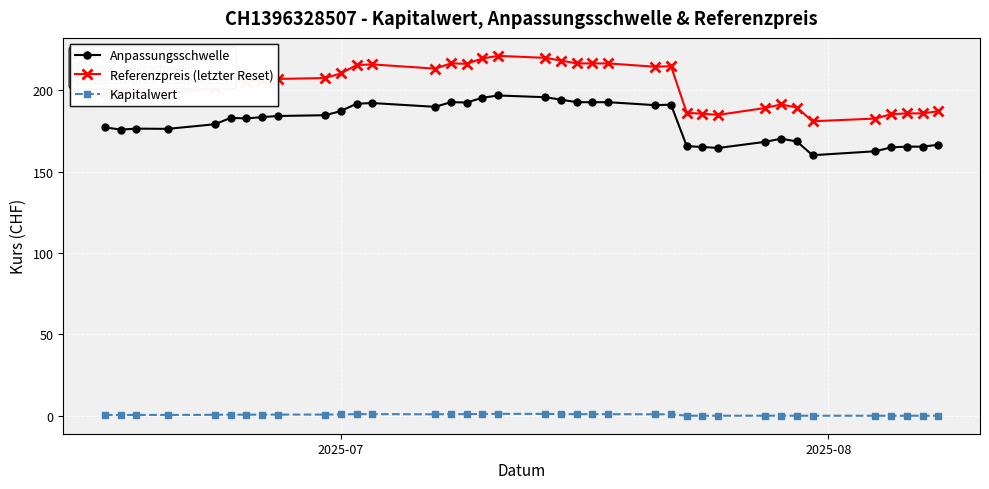

What is the highest value of the Anpassungsschwelle series?

196.9